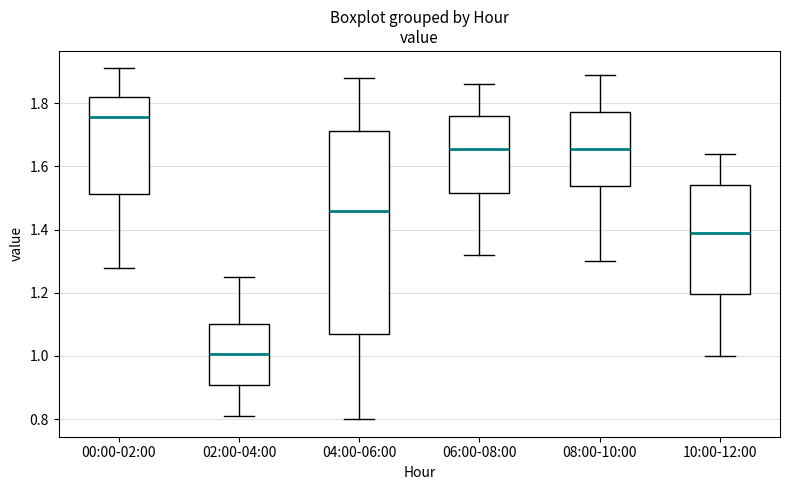

Which box is the tallest, from its lower edge to its upper edge?

04:00-06:00